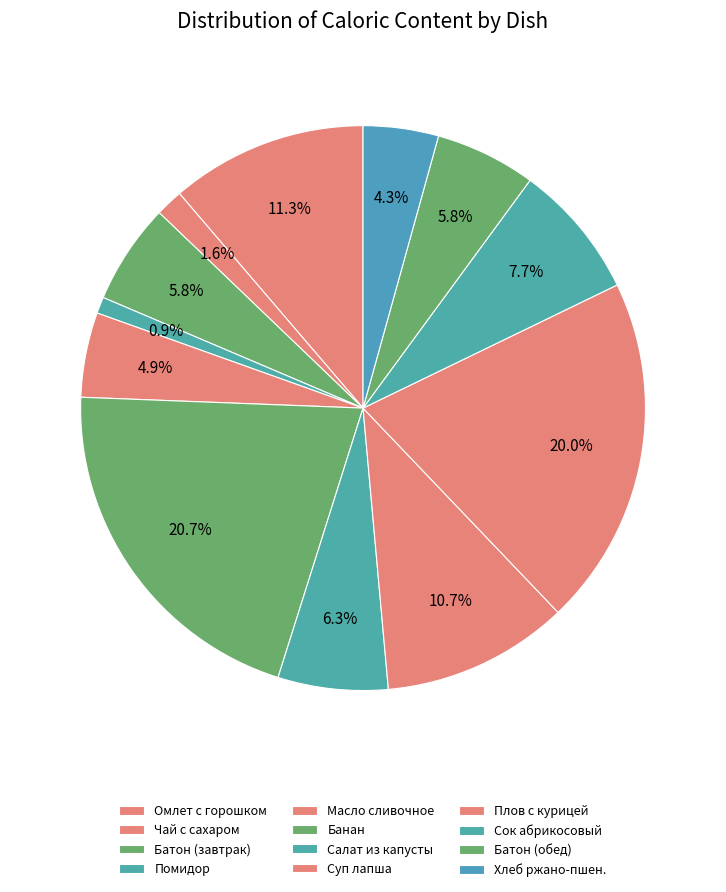

Which slice is the smallest?

Помидор в нарезке